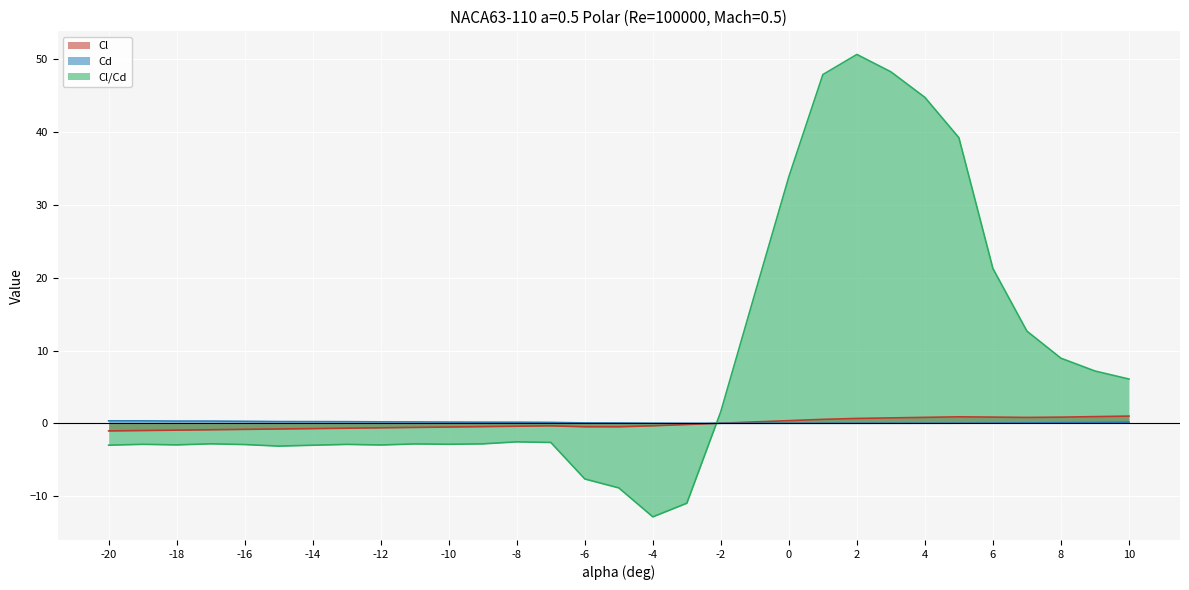

Is it true that Cd equals 0.0 at -1?

False